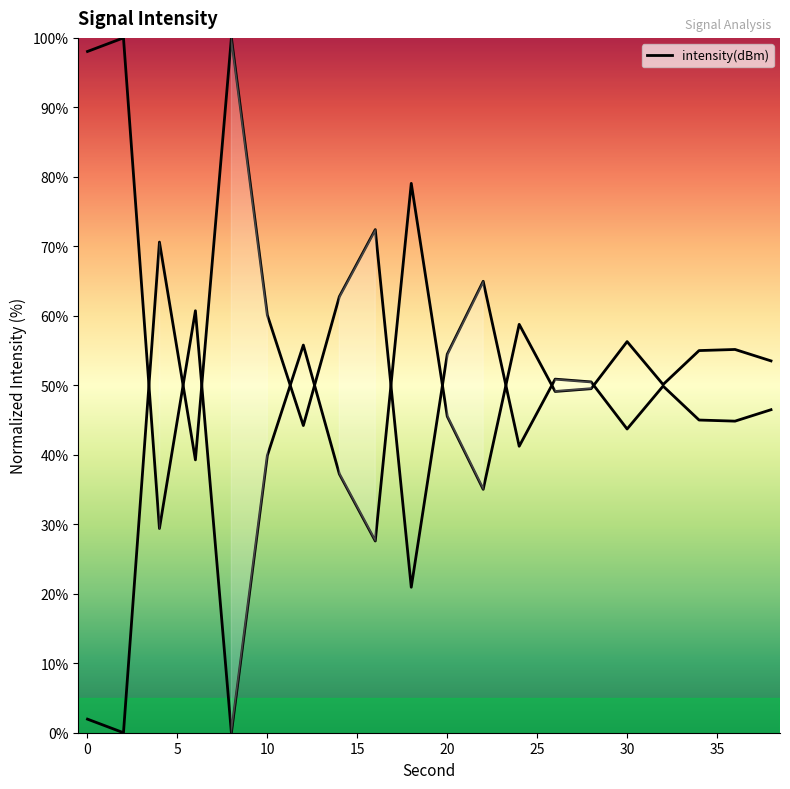

What is the difference between the second highest and minimum values?

98.0